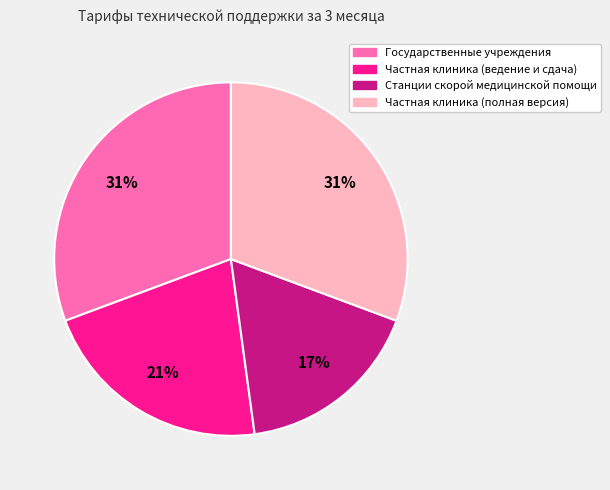

Which has a higher value, Частная клиника (ведение и сдача) or Частная клиника (полная версия)?

Частная клиника (полная версия)